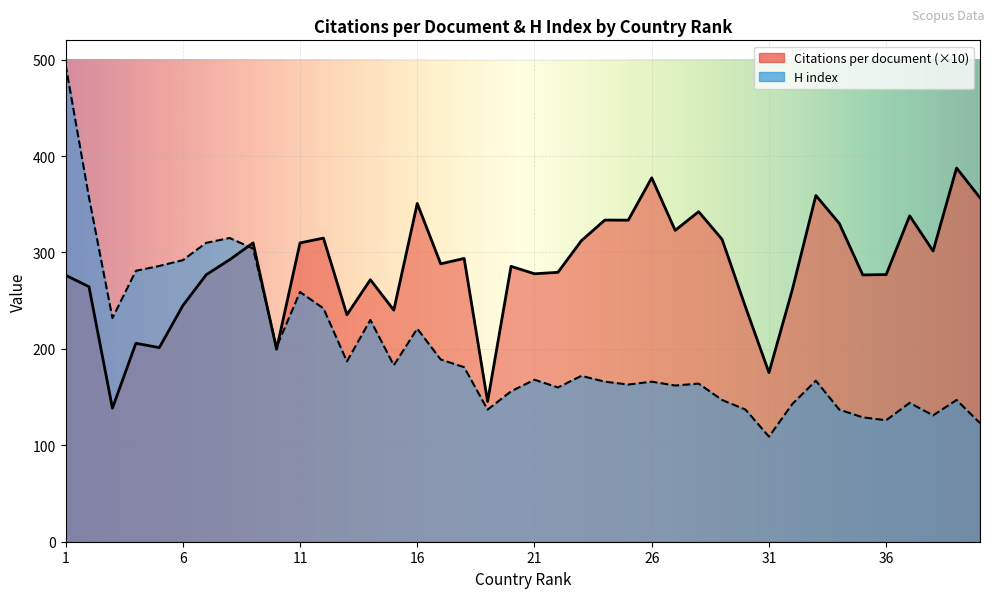

Count the number of categories in the chart.

40